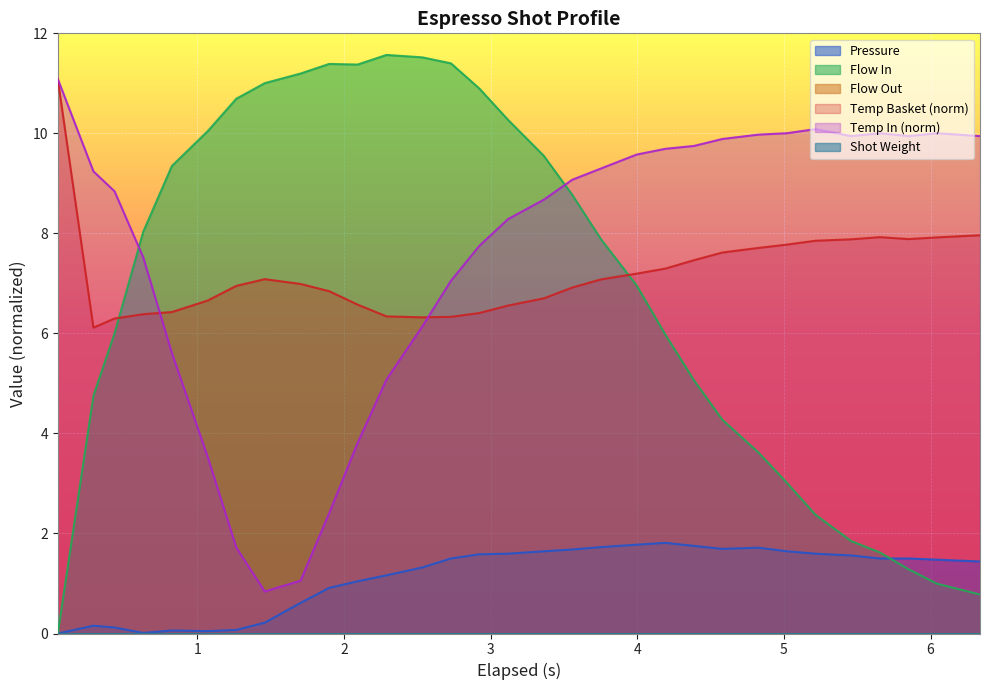

How many intersections are there between pressure and flow_in?

1